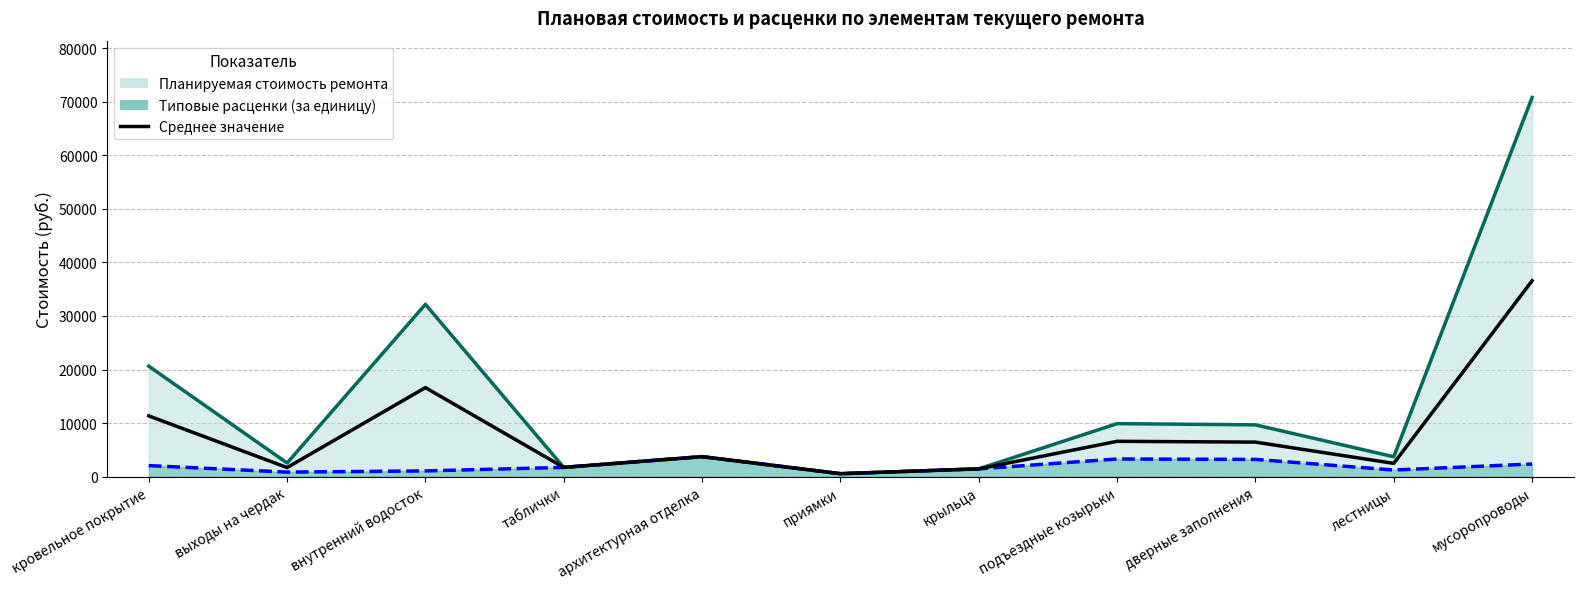

How many lines are shown in the chart?

1